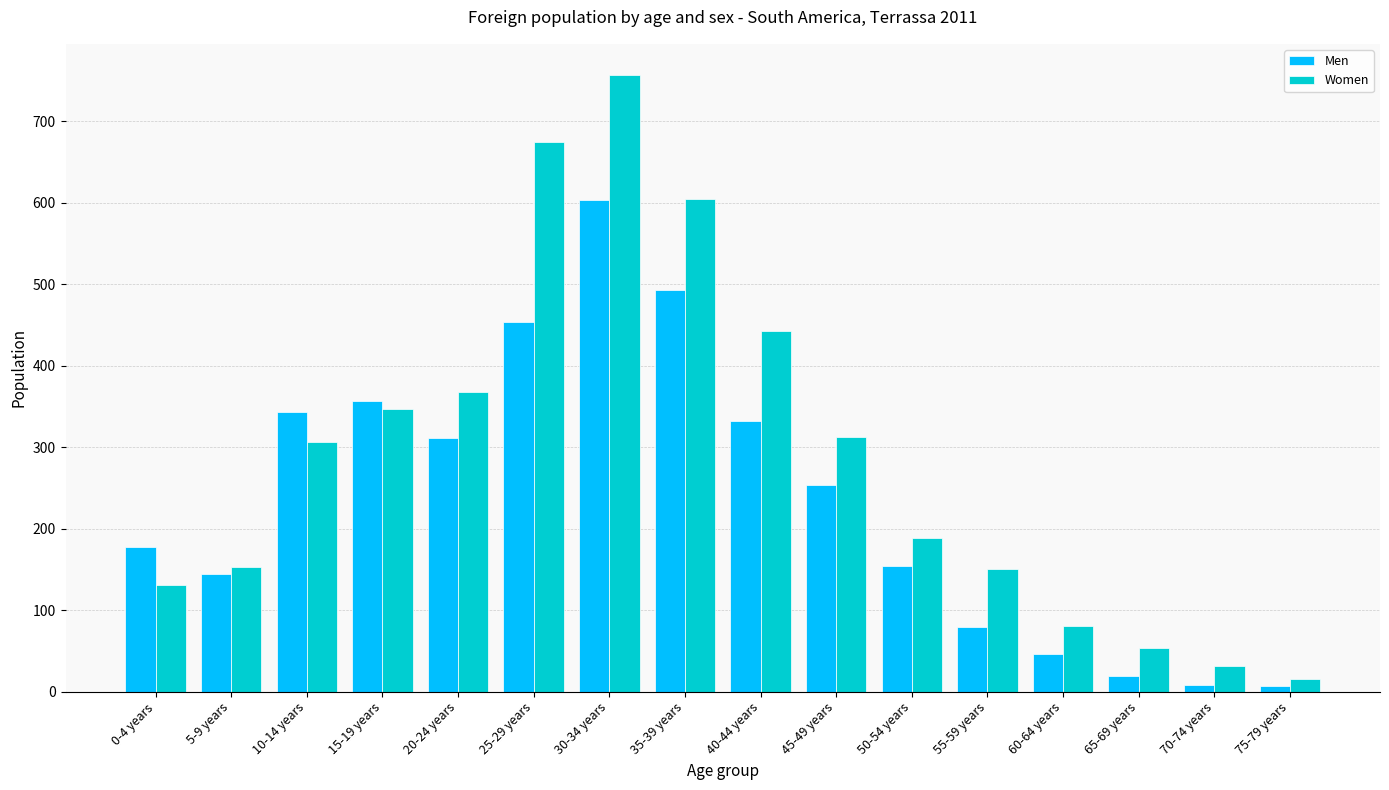

How many bars are there in total?

32